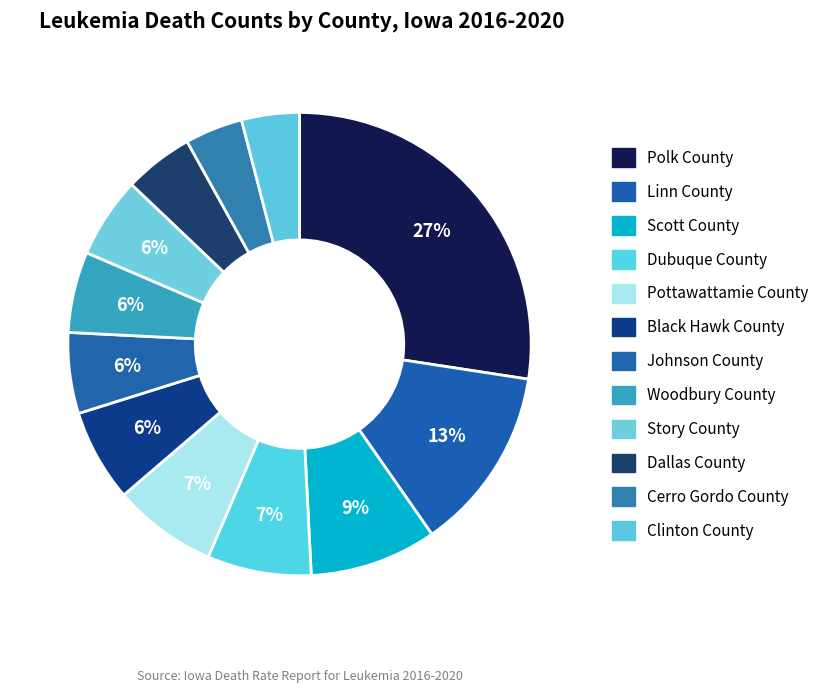

Rank the categories by value from highest to lowest.

Polk County, Linn County, Scott County, Dubuque County, Pottawattamie County, Black Hawk County, Johnson County, Woodbury County, Story County, Dallas County, Cerro Gordo County, Clinton County